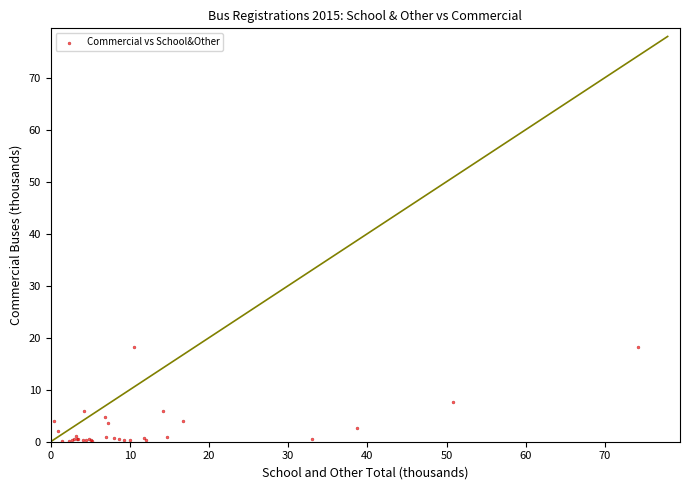

What Y value in the scatter plot is closest to 9?

7.6